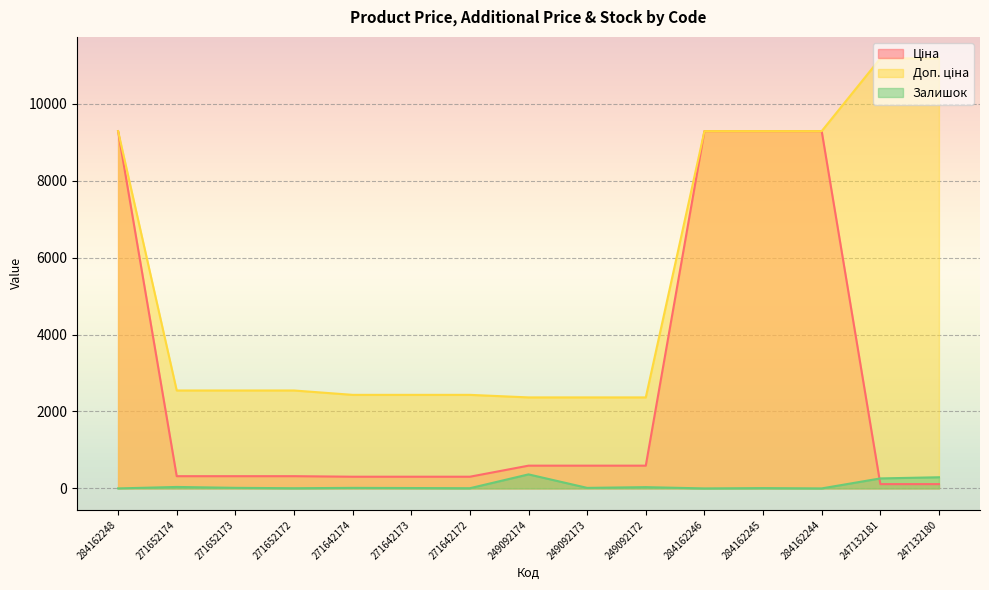

Between 271652173 and 249092173, which is larger?

249092173